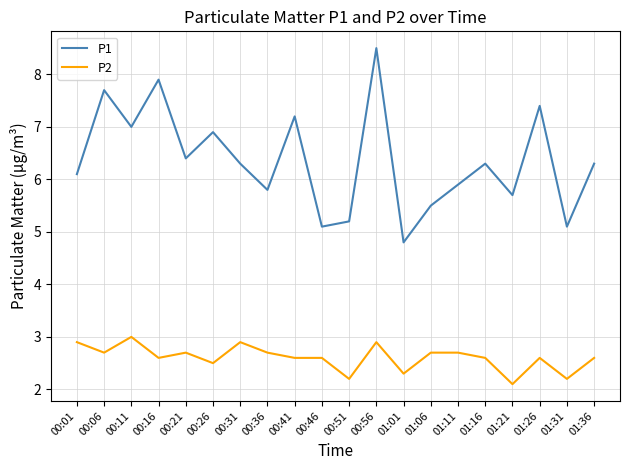

What are all the series names shown in the legend?

P1, P2